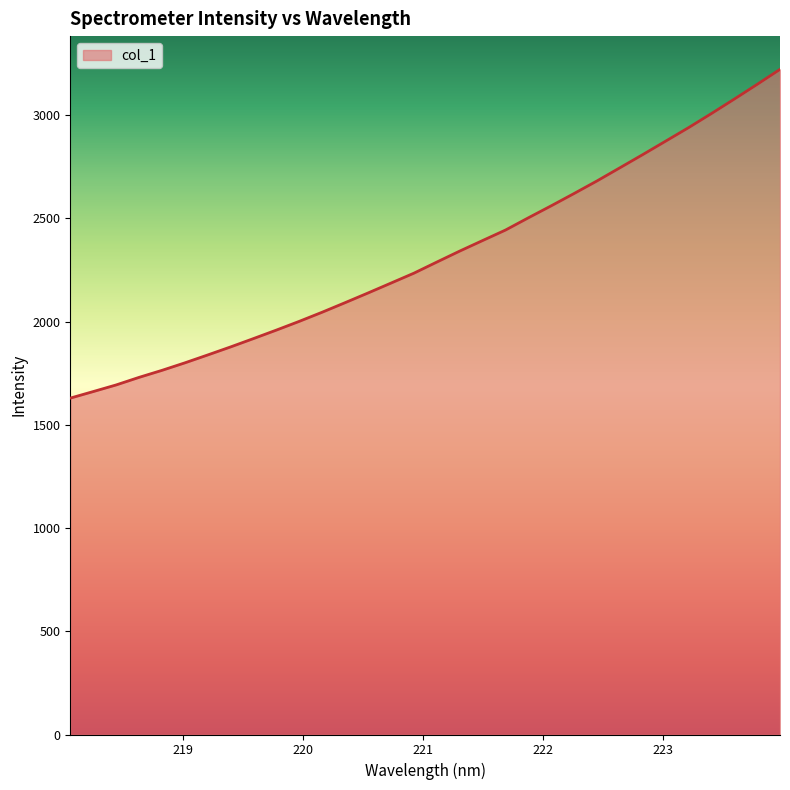

What is the greatest value displayed?

3222.1